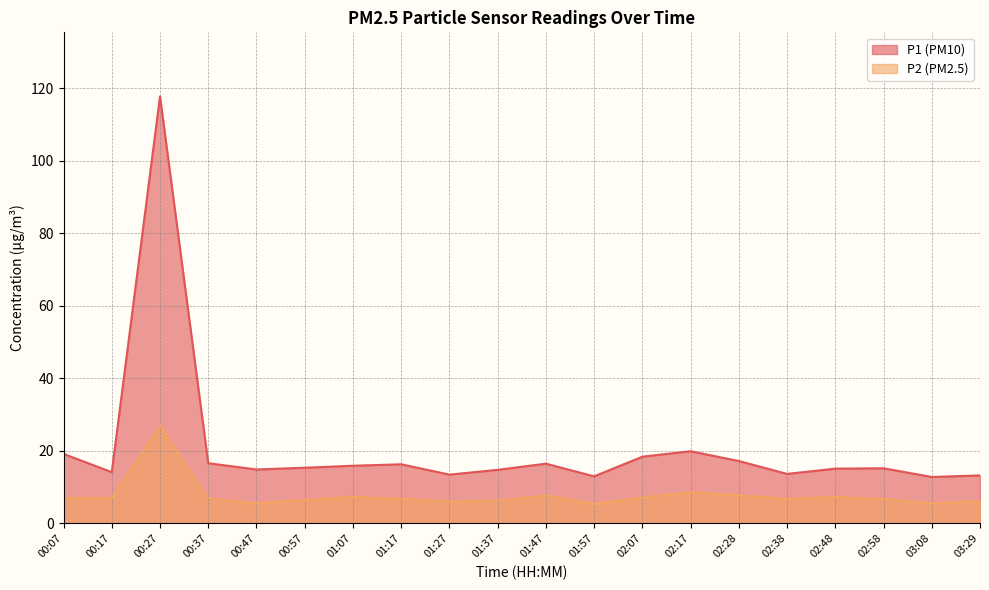

What is the difference between the maximum and minimum values in the P2 series?

21.5